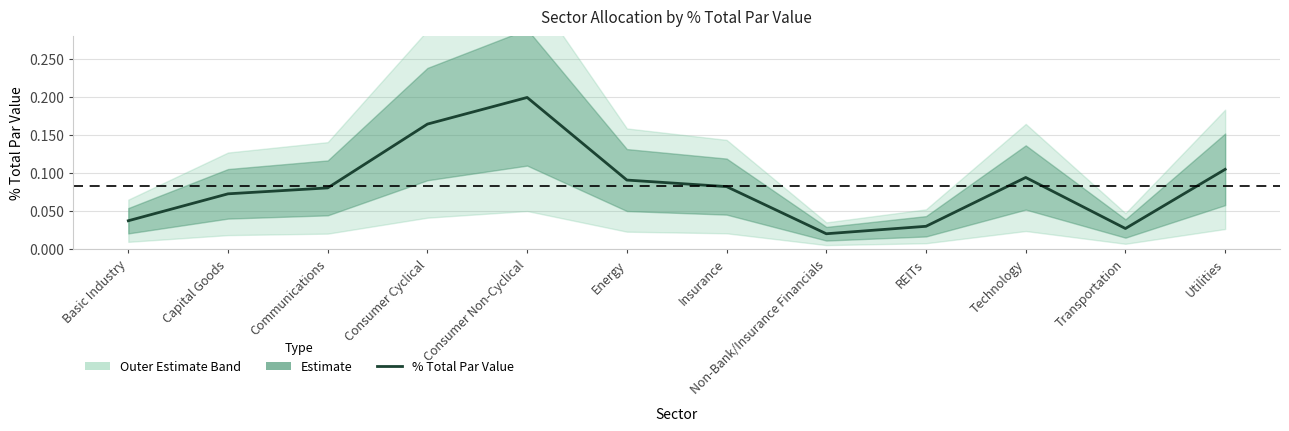

What is the label of the 6th point from the right?

Insurance